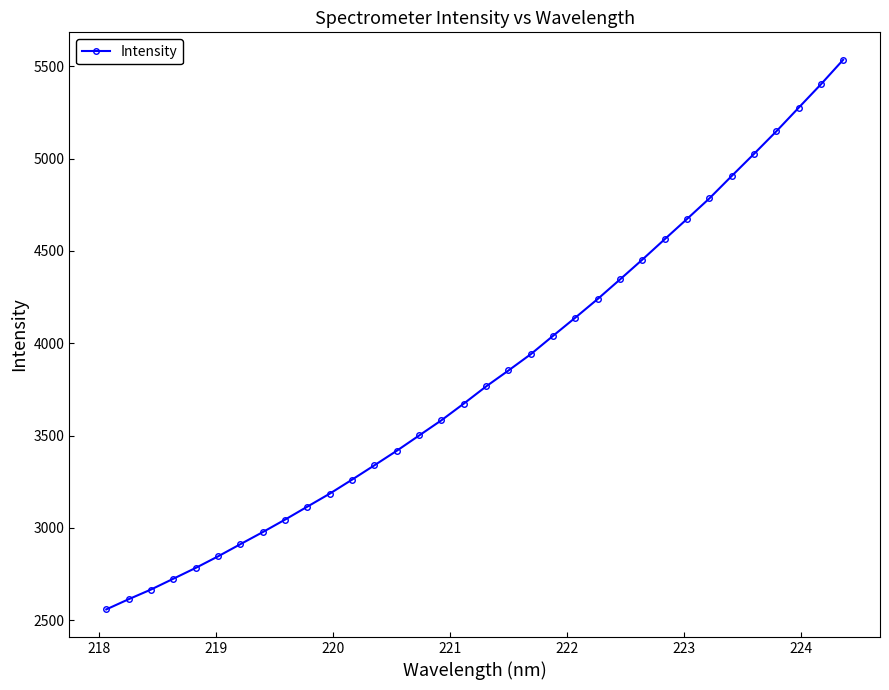

How many distinct data groups are displayed?

1